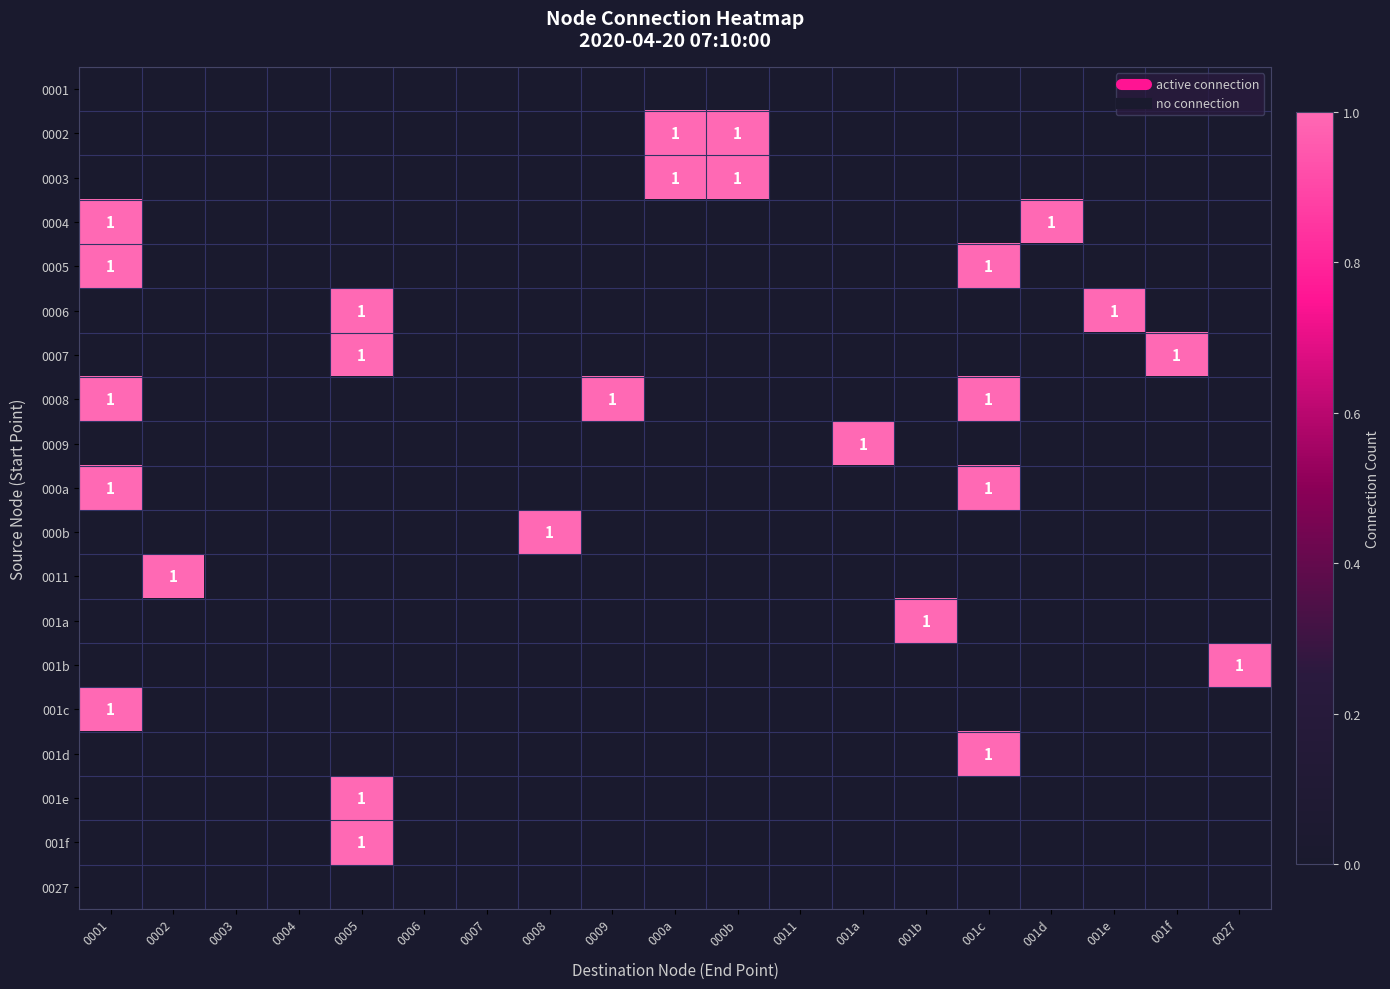

How many data points in 0005 are above 0?

2